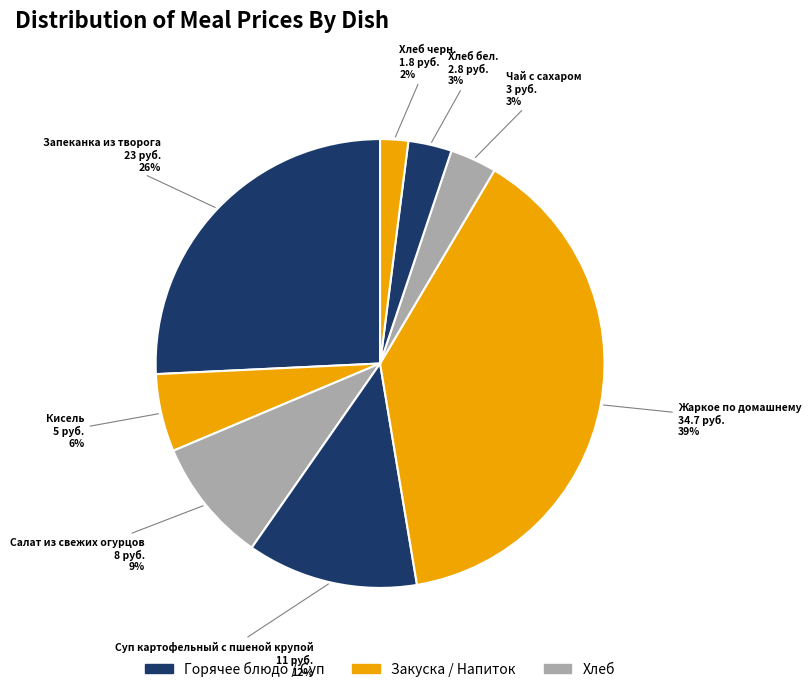

Which category has the biggest portion of the pie?

Жаркое по домашнему